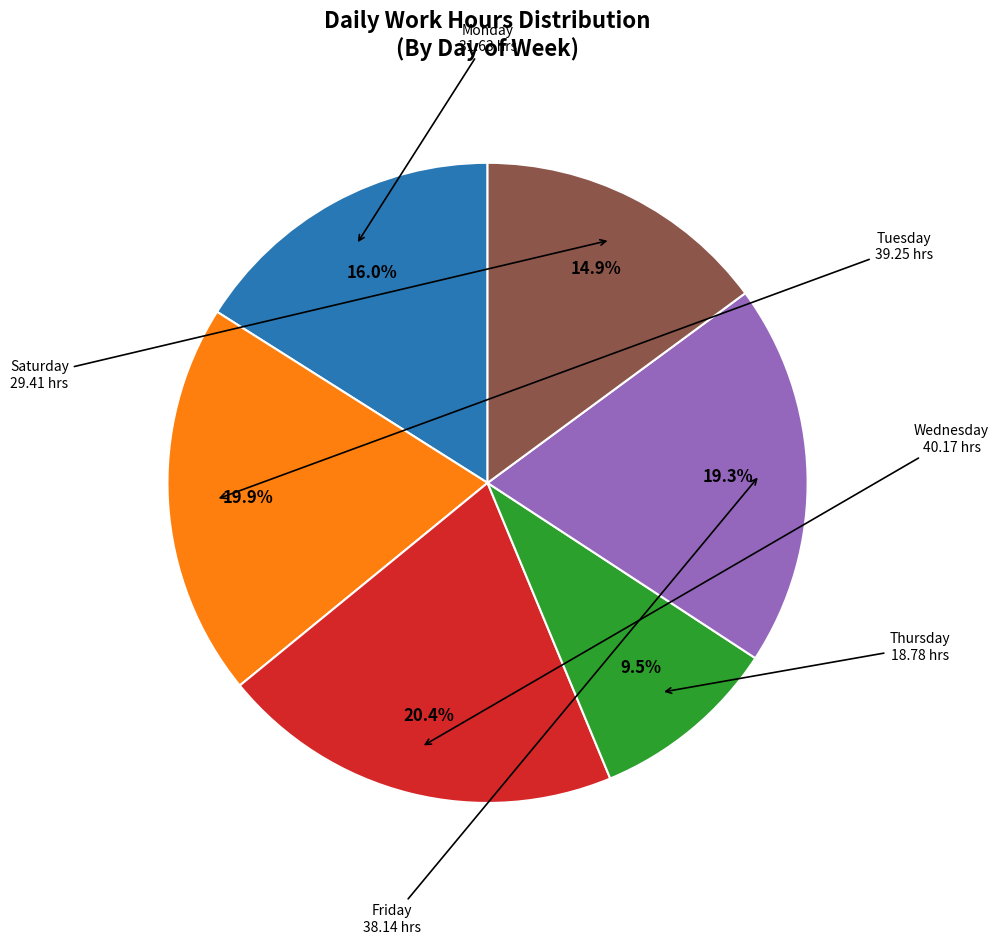

Is there a majority slice in this chart?

No